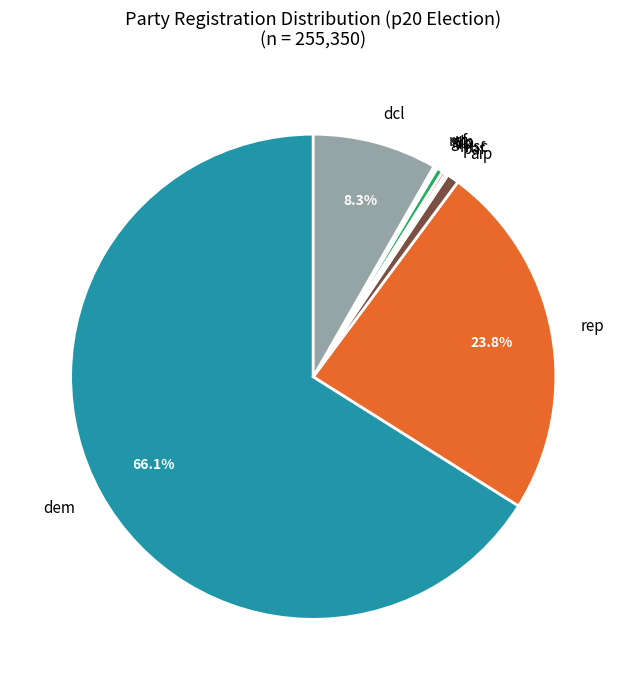

Between dcl and aip, which is larger?

dcl